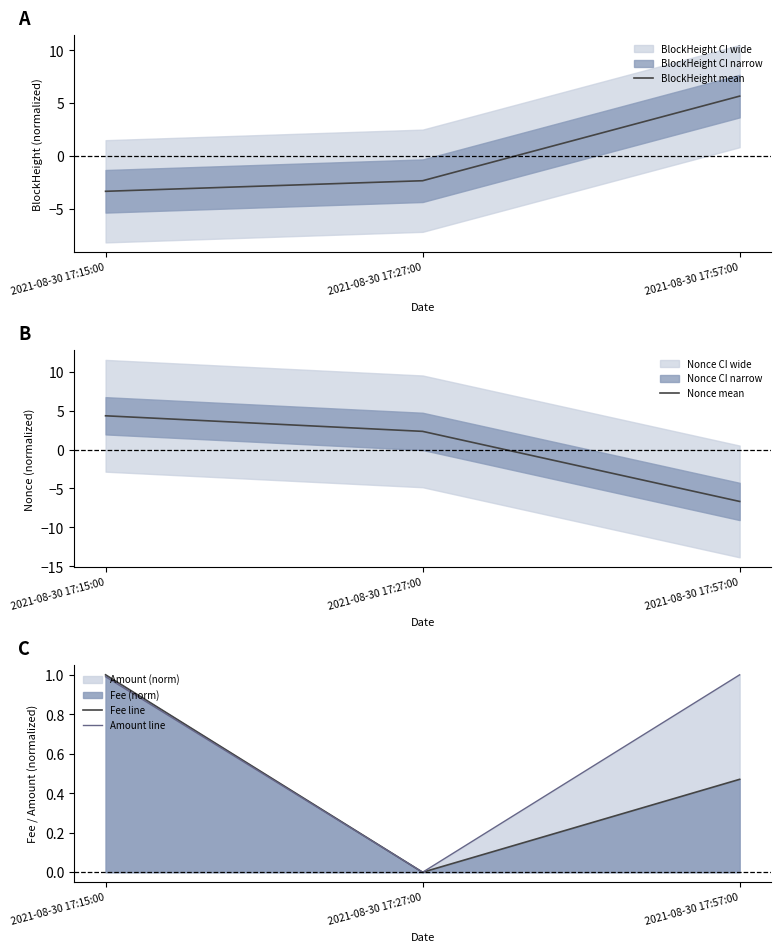

The value of BlockHeight mean at 2021-08-30 17:57:00 is 5.7. True or false?

True